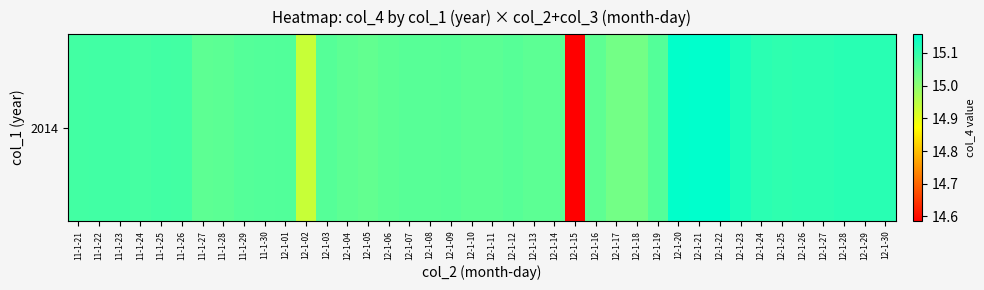

Rank the categories by value from lowest to highest.

12-1-15, 12-1-02, 12-1-17, 12-1-18, 12-1-05, 12-1-16, 12-1-04, 11-1-27, 12-1-14, 12-1-13, 11-1-28, 12-1-10, 12-1-06, 12-1-11, 12-1-08, 12-1-07, 12-1-12, 12-1-09, 12-1-03, 11-1-29, 12-1-19, 11-1-30, 12-1-01, 11-1-24, 11-1-21, 11-1-26, 11-1-23, 11-1-25, 11-1-22, 12-1-25, 12-1-27, 12-1-26, 12-1-24, 12-1-30, 12-1-29, 12-1-28, 12-1-23, 12-1-20, 12-1-22, 12-1-21